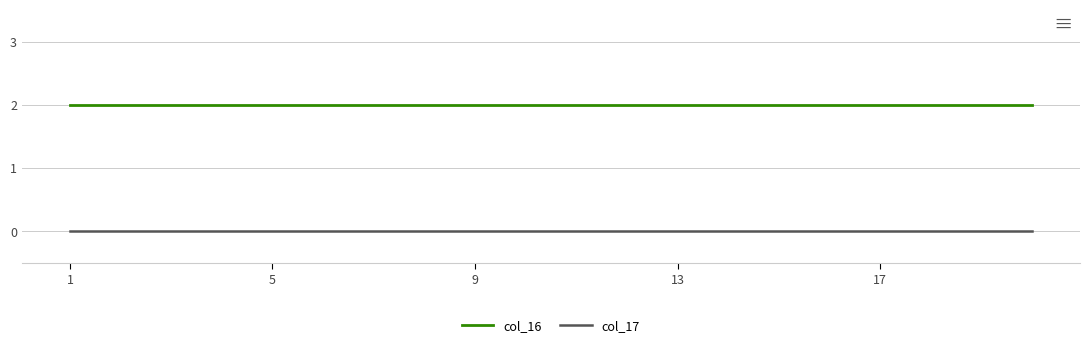

Rank the series by their maximum value, from lowest to highest.

col_17, col_16